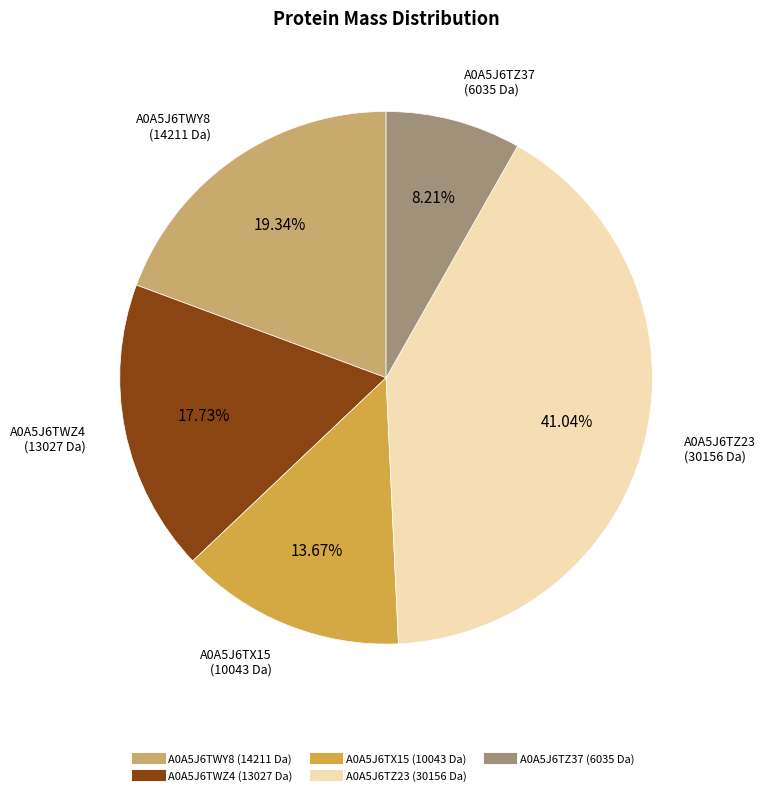

How many slices are in this pie chart?

5